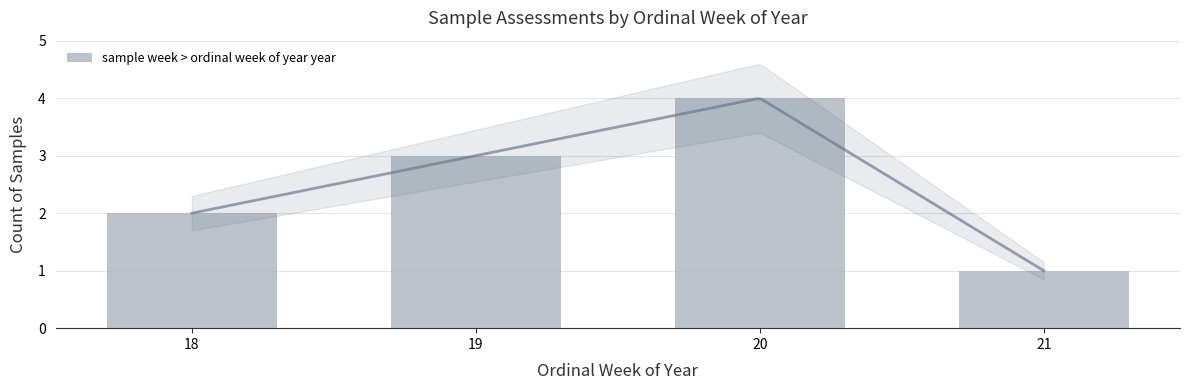

List the labels in order of value, largest first.

20, 19, 18, 21